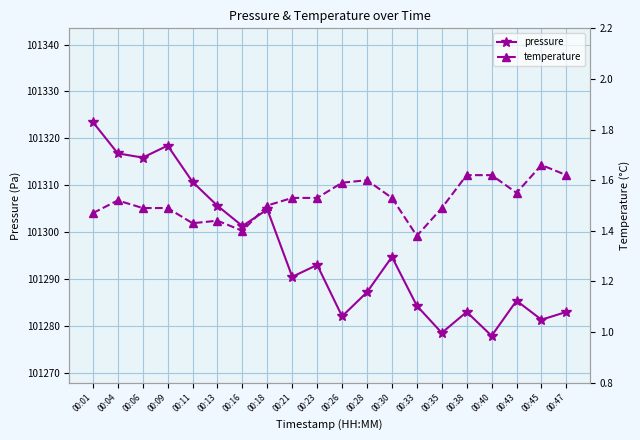

What is the difference between the maximum and minimum values in the pressure series?

45.6